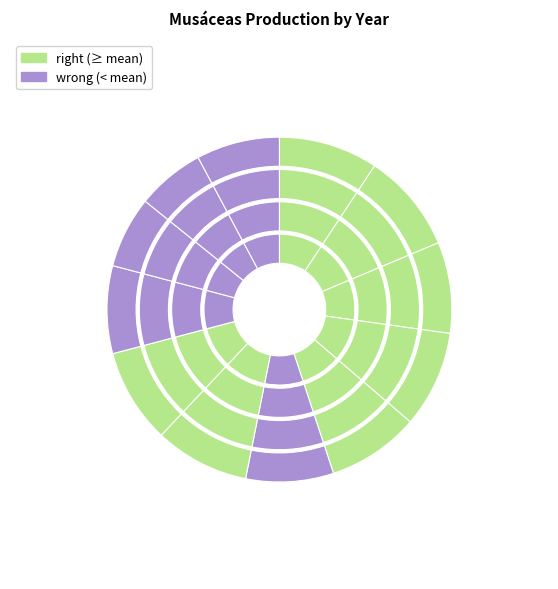

The 2007 slice represents 9% of the pie. True or false?

True